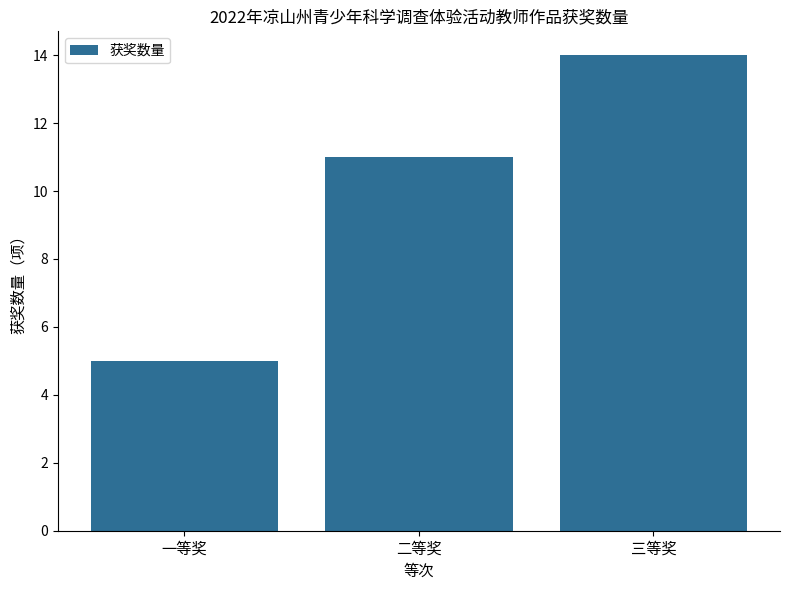

How many categories are shown in the chart?

3